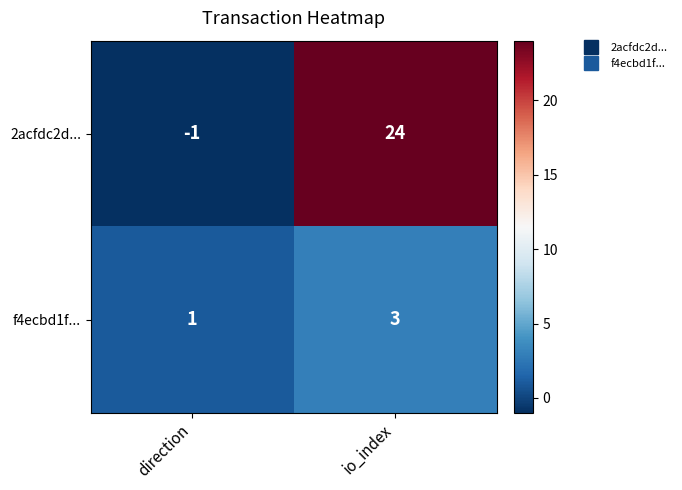

What is the maximum value shown in the chart?

24